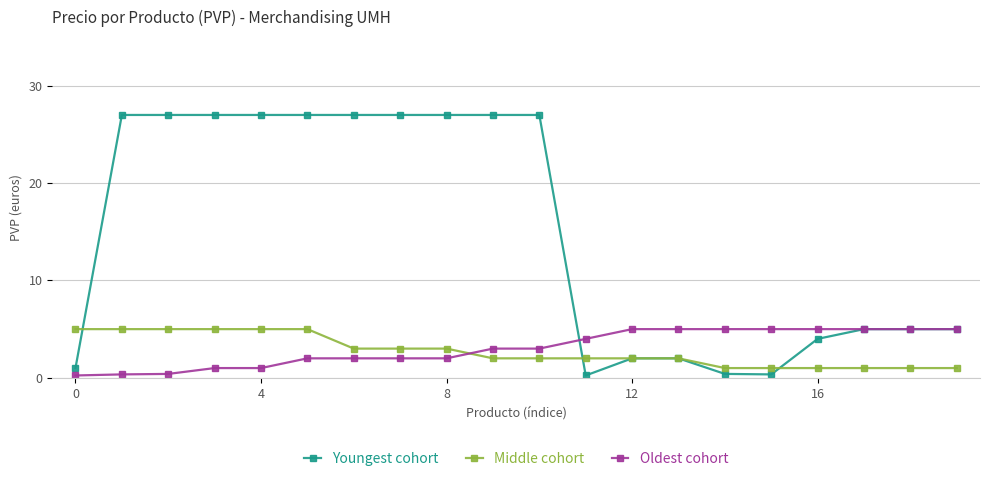

True or false: Oldest cohort and Middle cohort intersect in this chart.

True